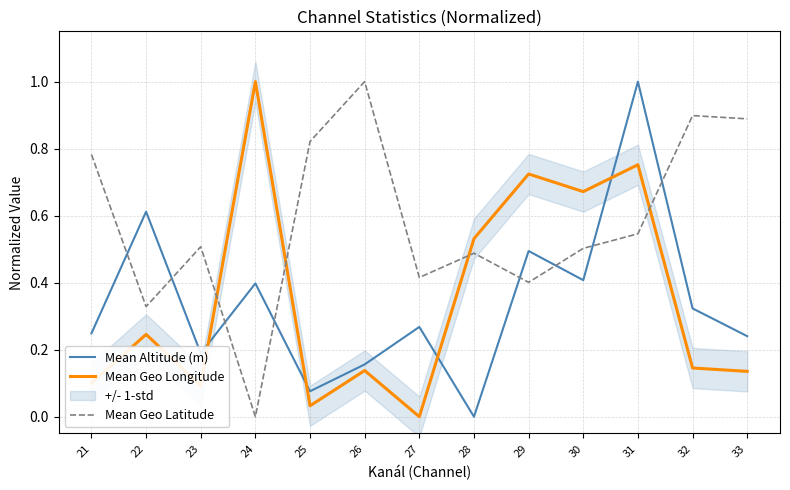

Which category has the lowest value across all series?

28